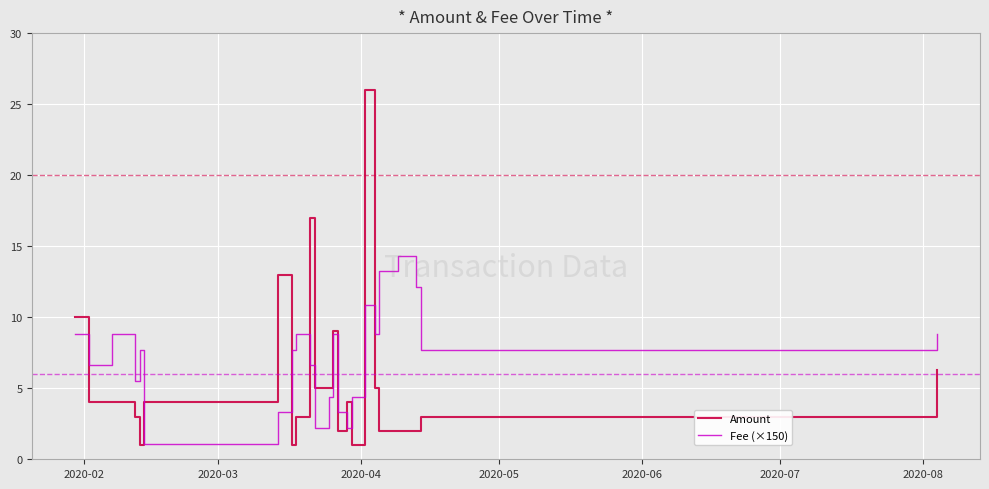

Rank the series by their average value, from highest to lowest.

Fee (×150), Amount